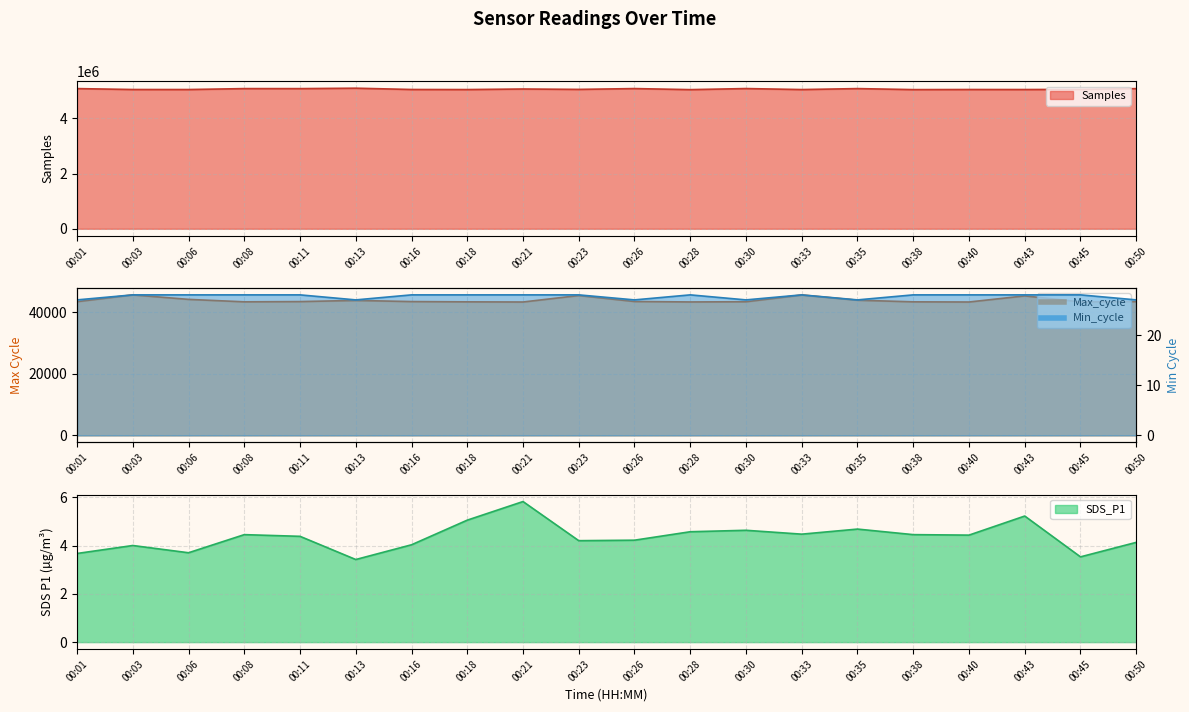

Where does the SDS_P1 series first go above 4?

00:08